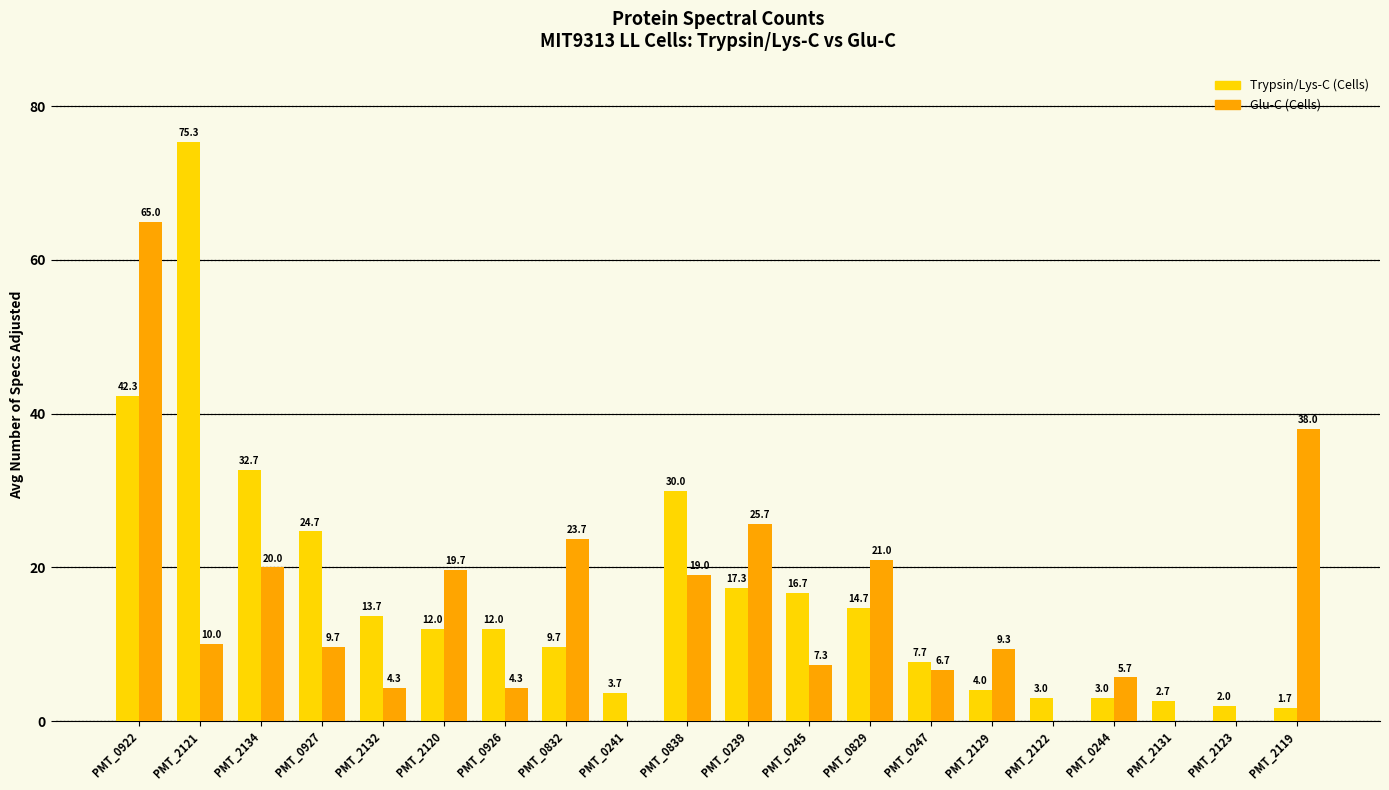

Which label corresponds to the largest value in the chart?

PMT_2121